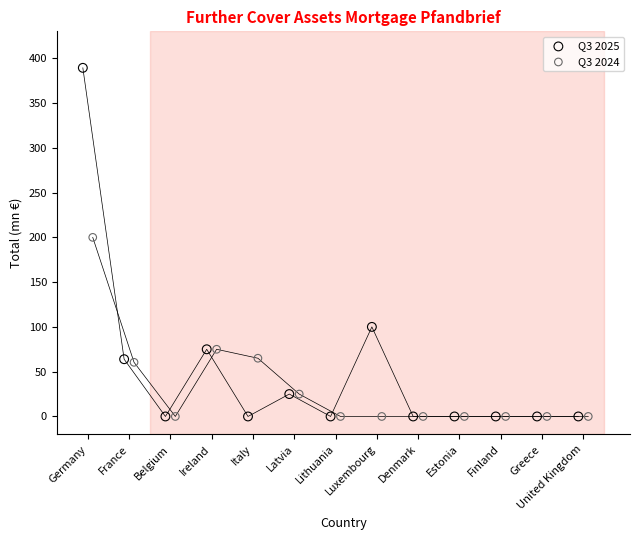

Which series has the largest Y range (max minus min)?

Q3 2025